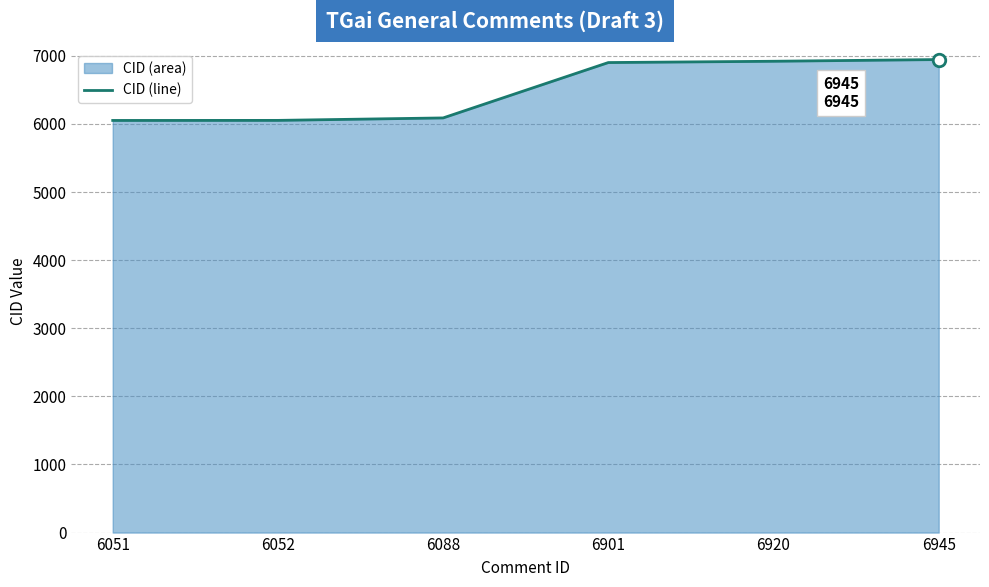

What is the value of the 1st point from the left?

6051